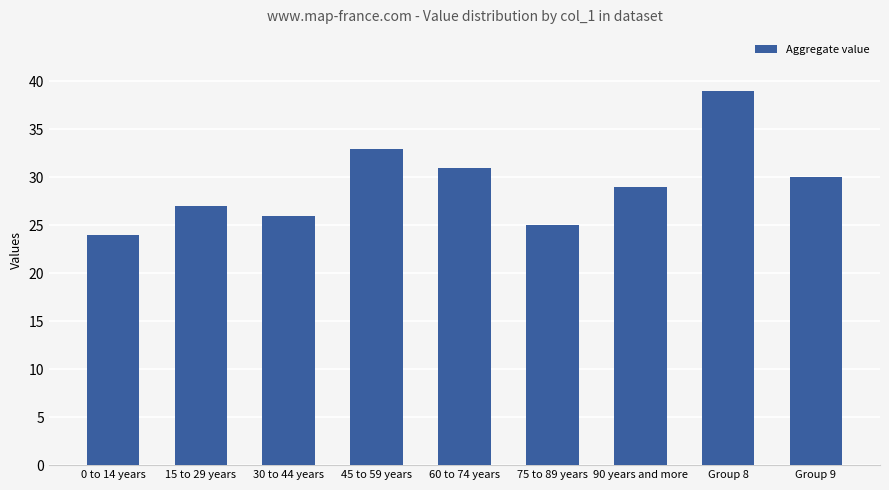

How many data points are less than 29?

4